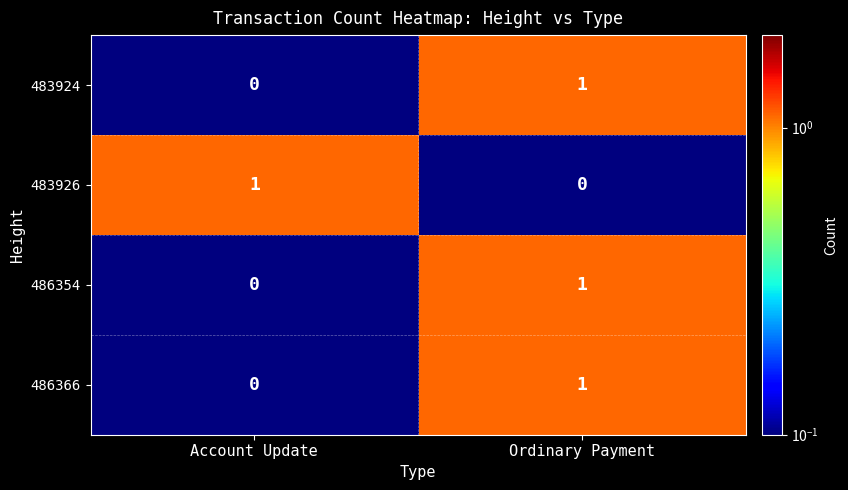

The value of 486354 at Ordinary Payment is 1. True or false?

True